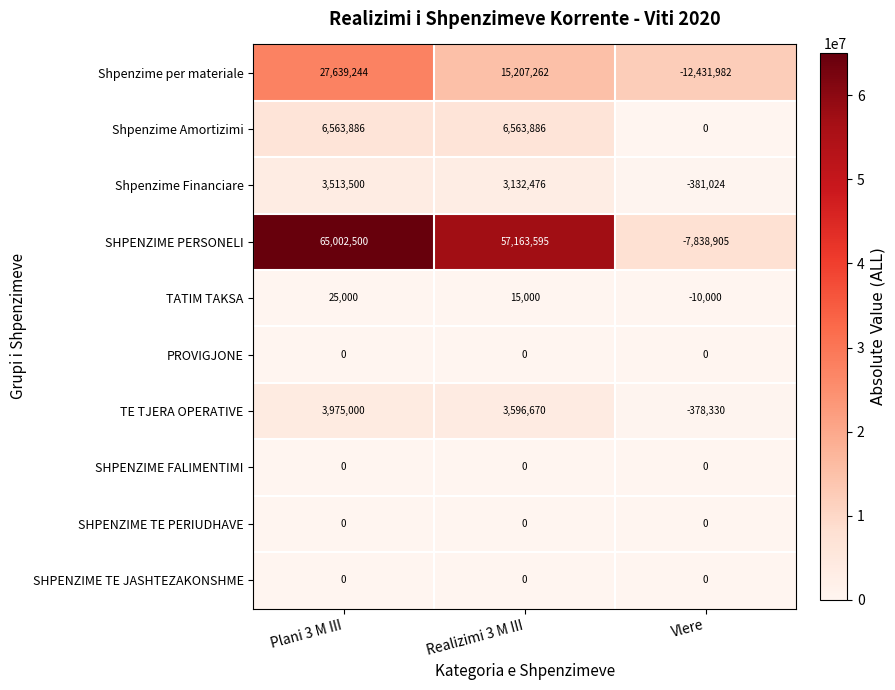

What is the greatest value displayed?

65002500